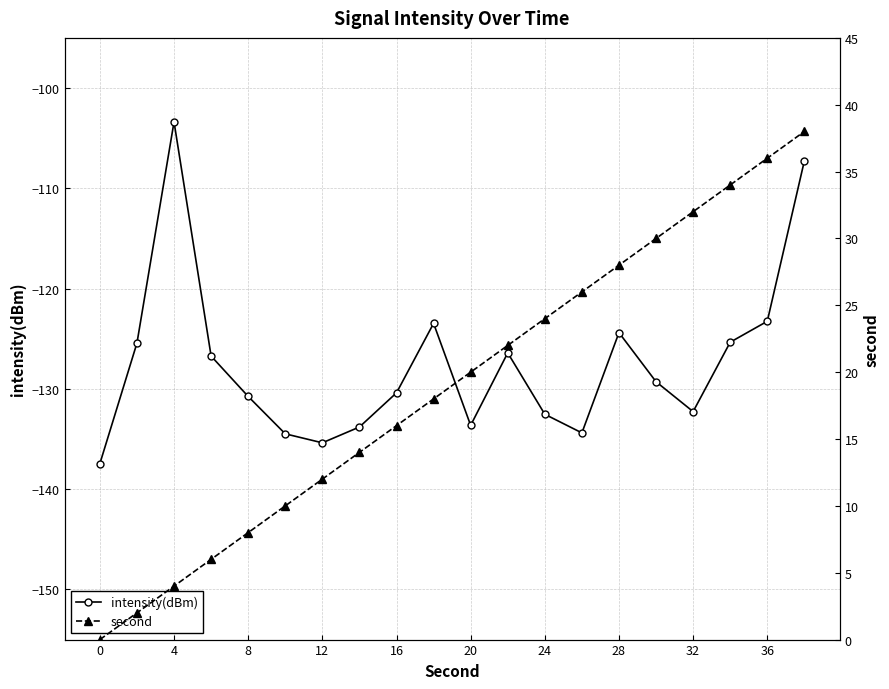

In intensity(dBm), how many points are higher than both neighbors (excluding endpoints)?

4